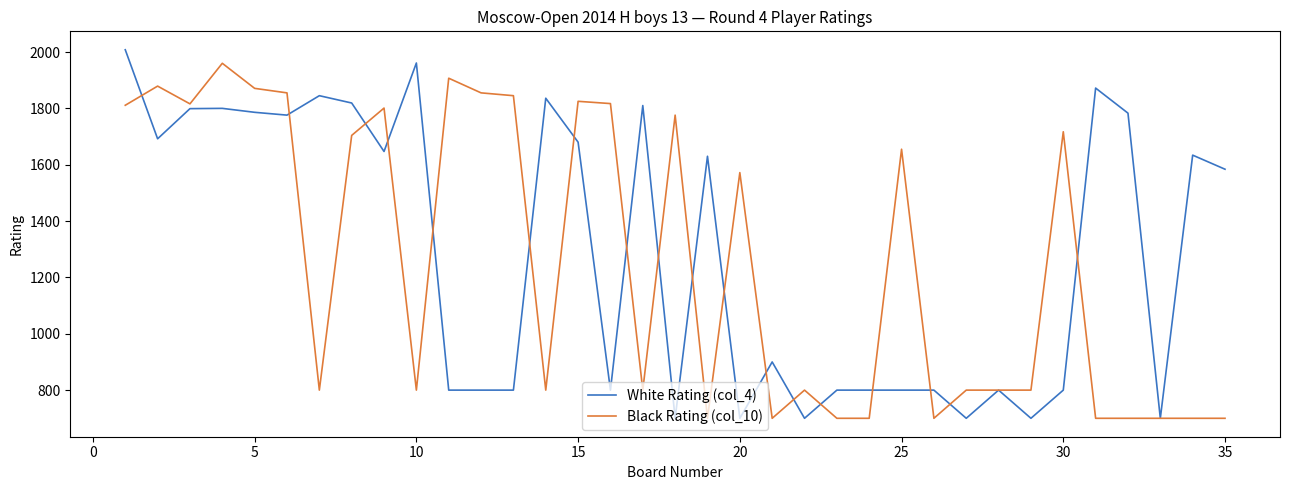

True or false: White Rating (col_4) and Black Rating (col_10) cross at least once.

True